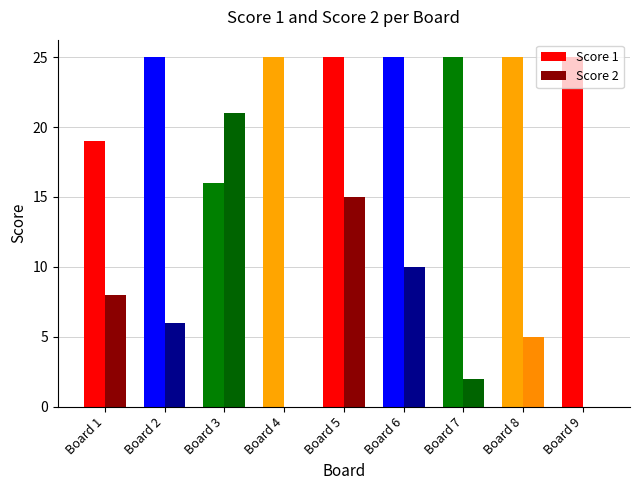

What is the maximum value shown in the chart?

25